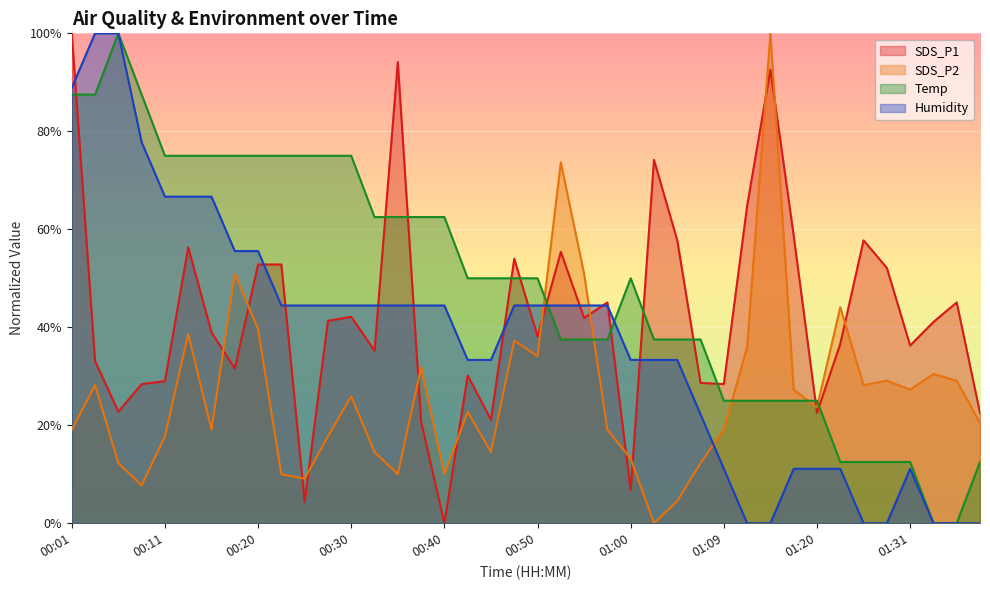

At how many categories does at least one series exceed 69?

17